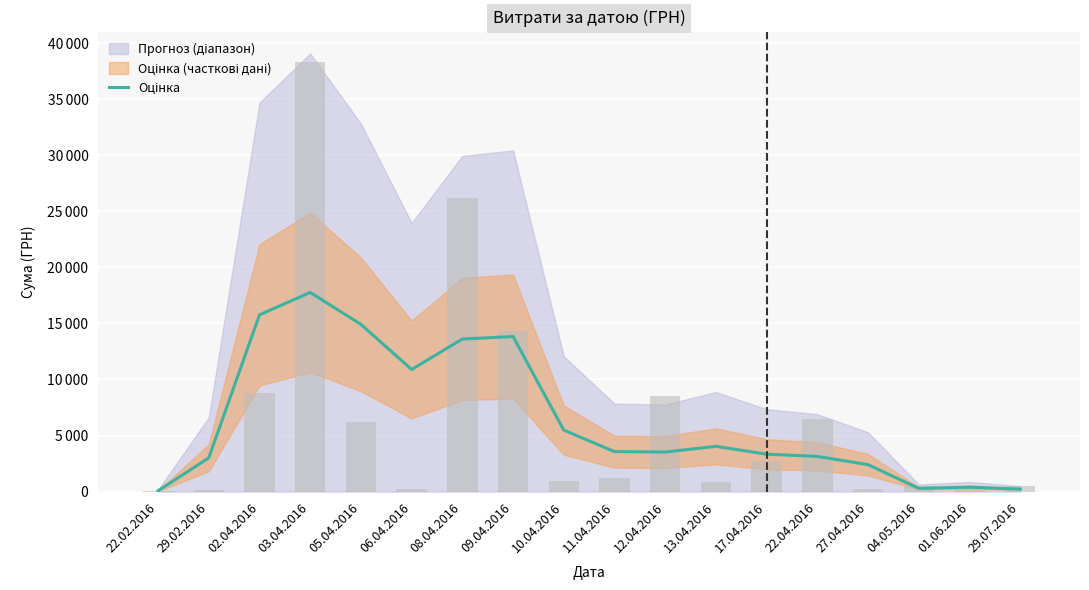

What is the approximate value at 01.06.2016?

392.0